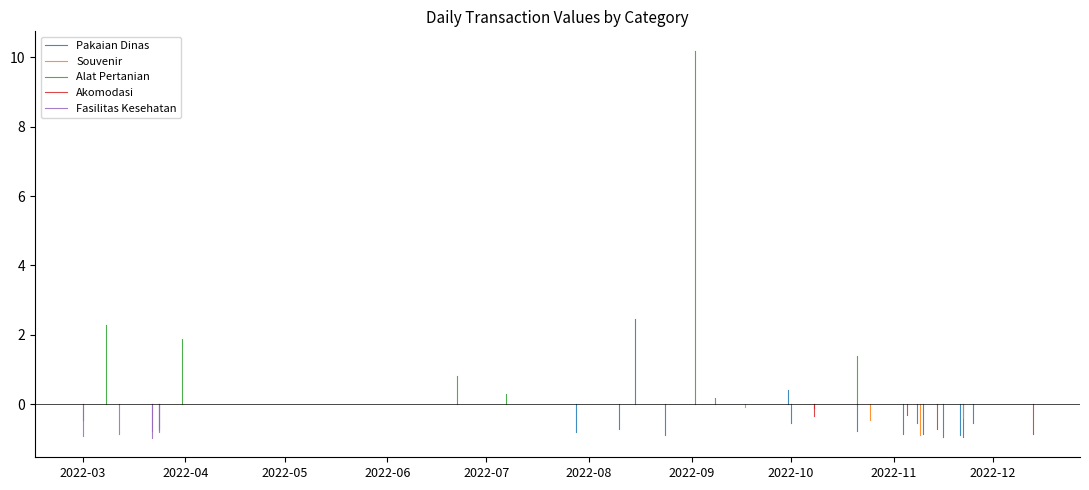

What is the average value of the Fasilitas Kesehatan series?

-0.5